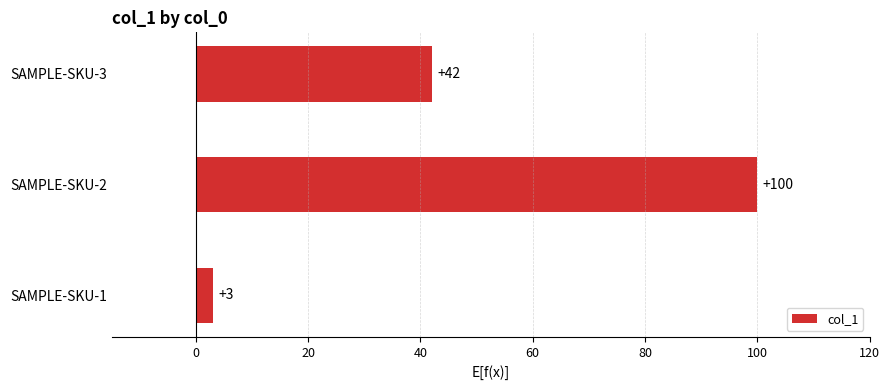

Reading bottom to top, what are all the values shown in this chart?

SAMPLE-SKU-1=3	SAMPLE-SKU-2=100	SAMPLE-SKU-3=42